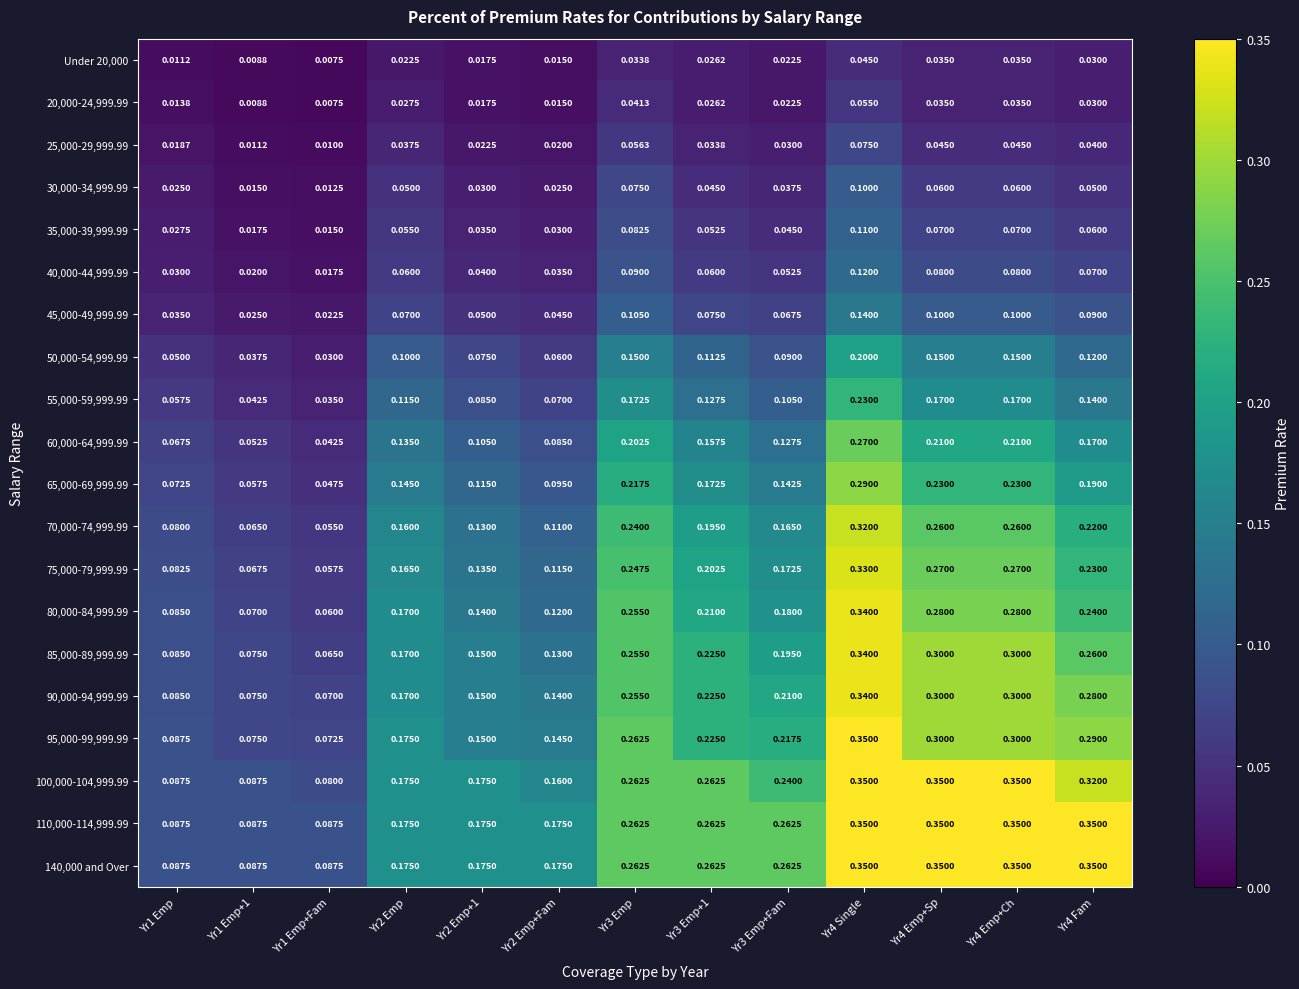

Which series has the widest spread of values?

80,000-84,999.99